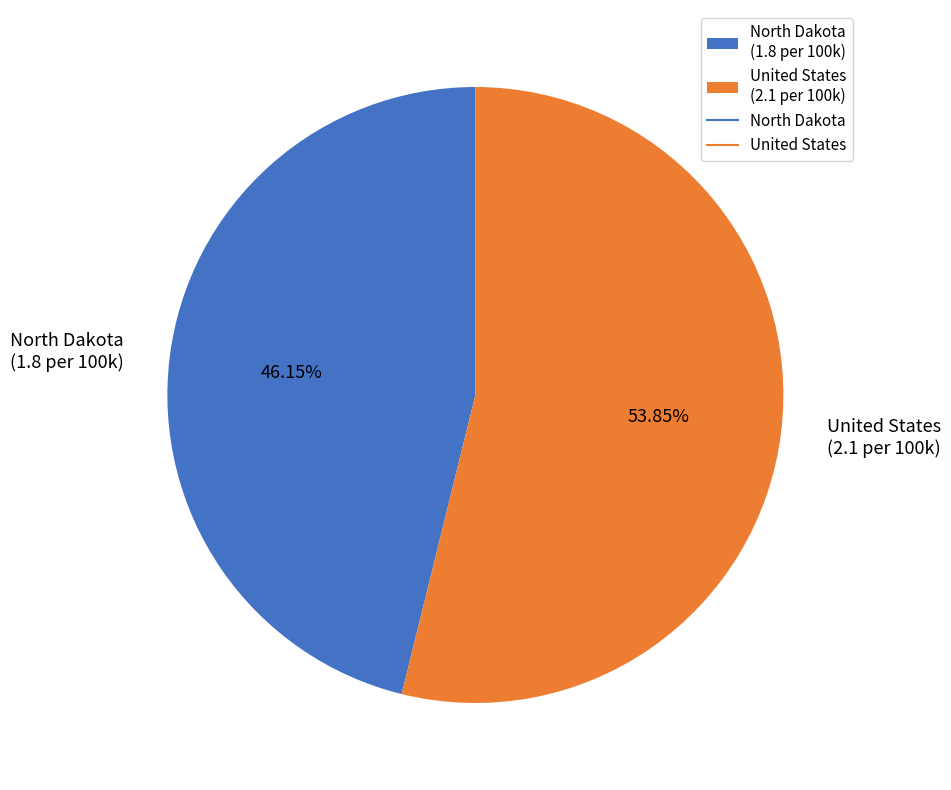

To the nearest percent, what percentage of the pie is United States?

54%